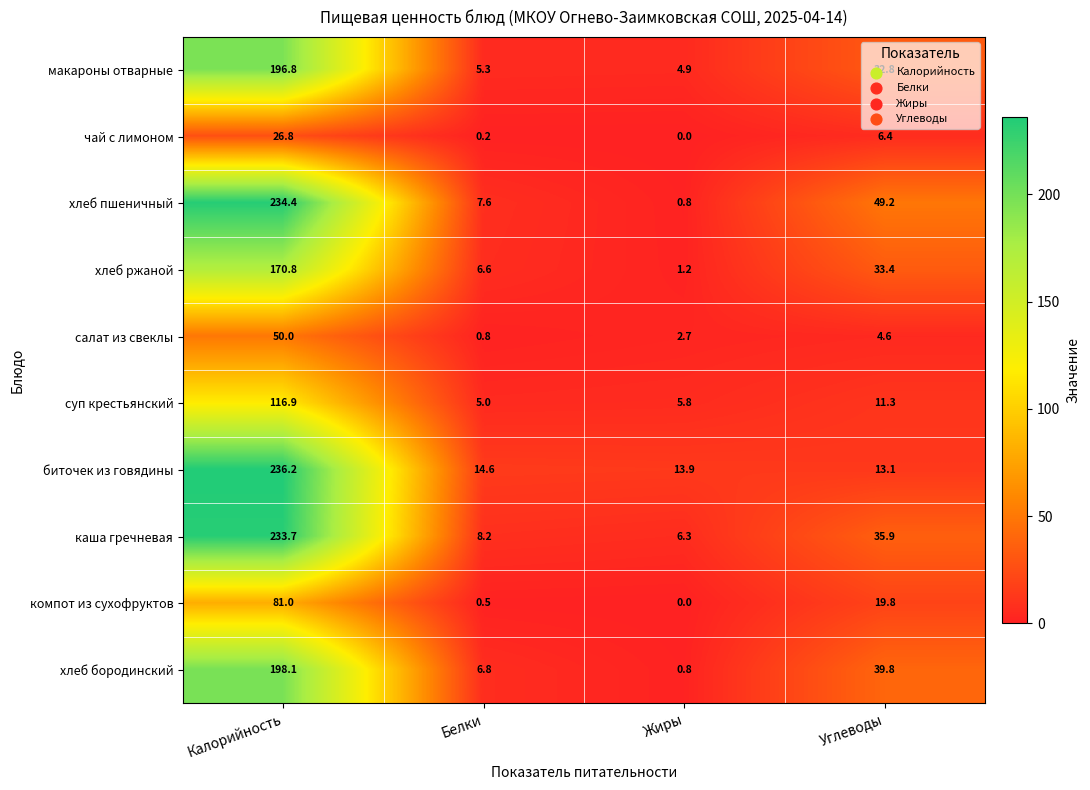

Where does the макароны отварные series first go above 32?

Калорийность